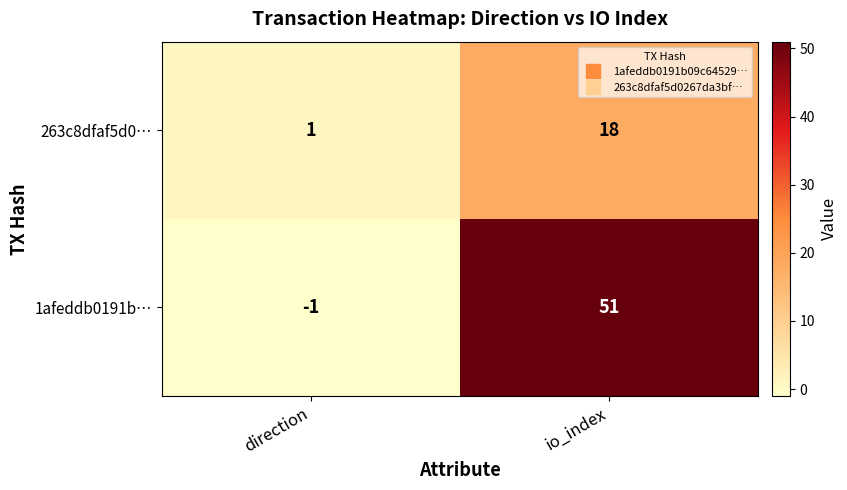

List the series in order of their overall mean, highest first.

1afeddb0191b…, 263c8dfaf5d0…